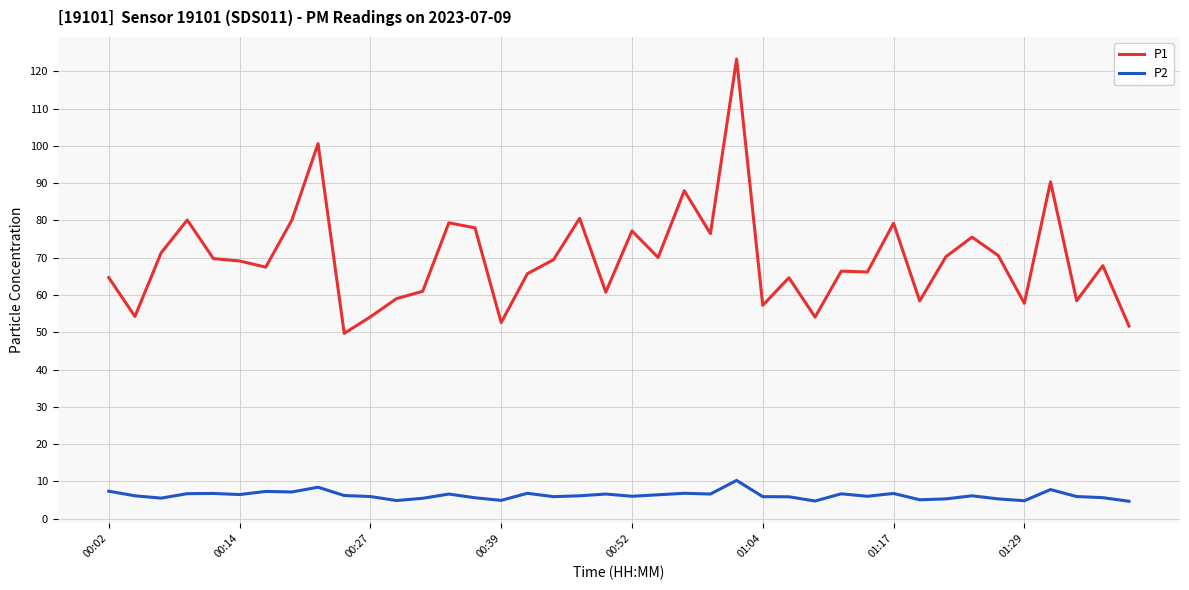

True or false: P2 has more than 2 points higher than both neighbors.

True